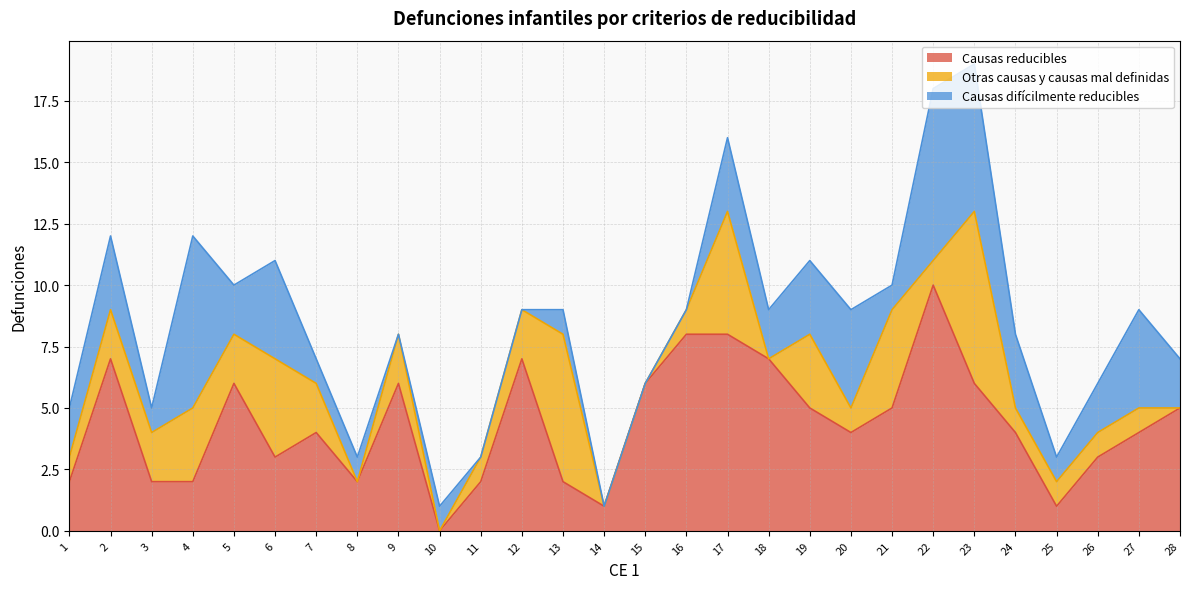

Which category has the lowest value in the Causas difícilmente reducibles series?

9